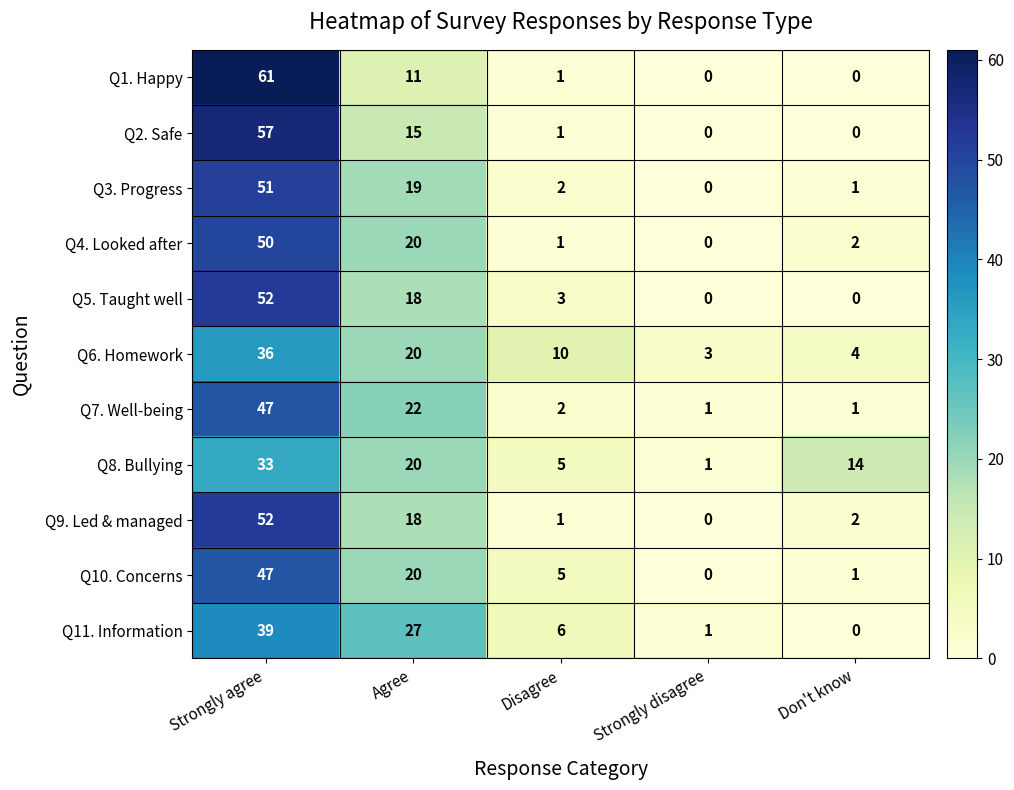

What is the maximum value shown in the chart?

61